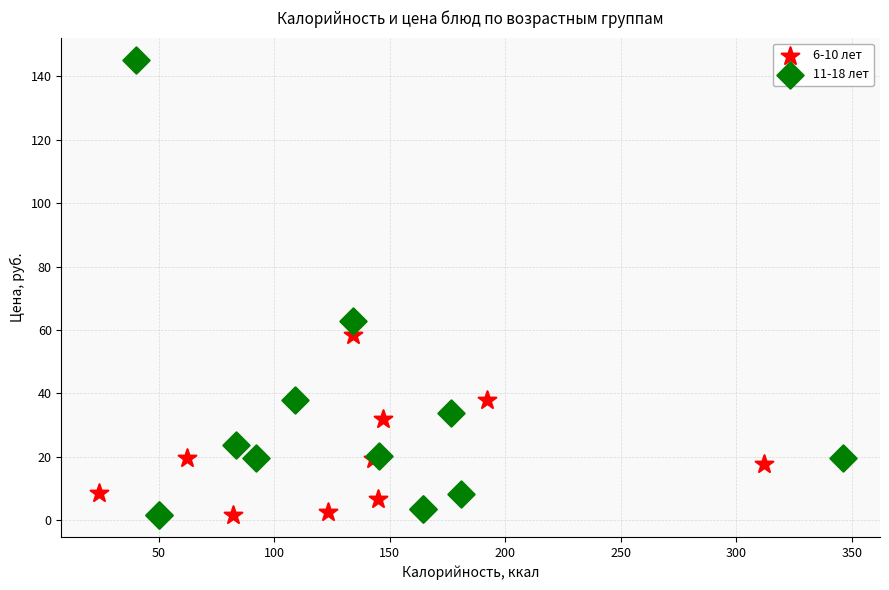

Which series contains the highest Y value?

11-18 лет